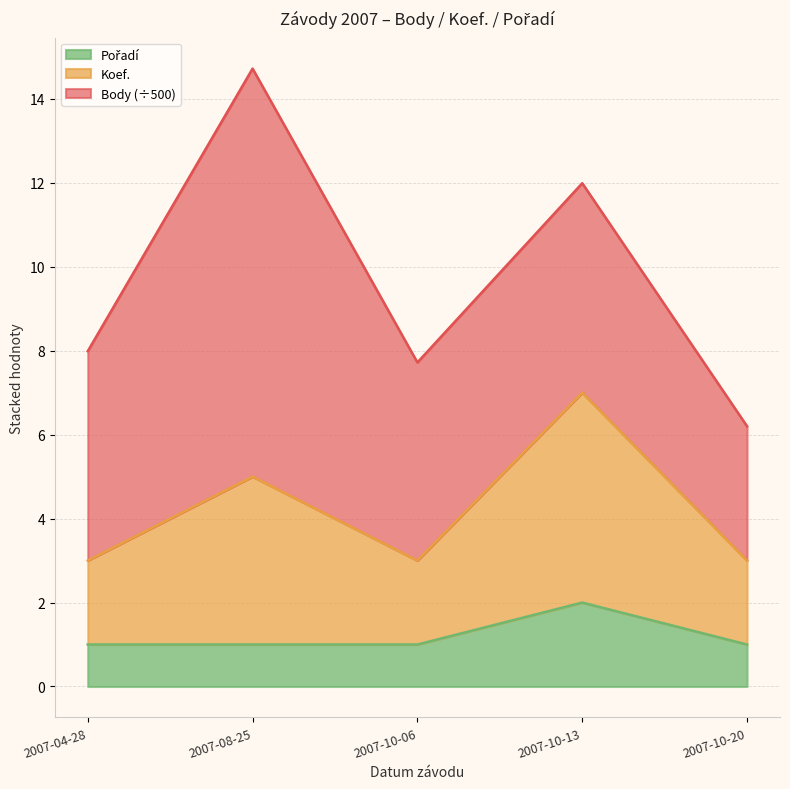

What is the total value across all series at 2007-10-13?

12.0